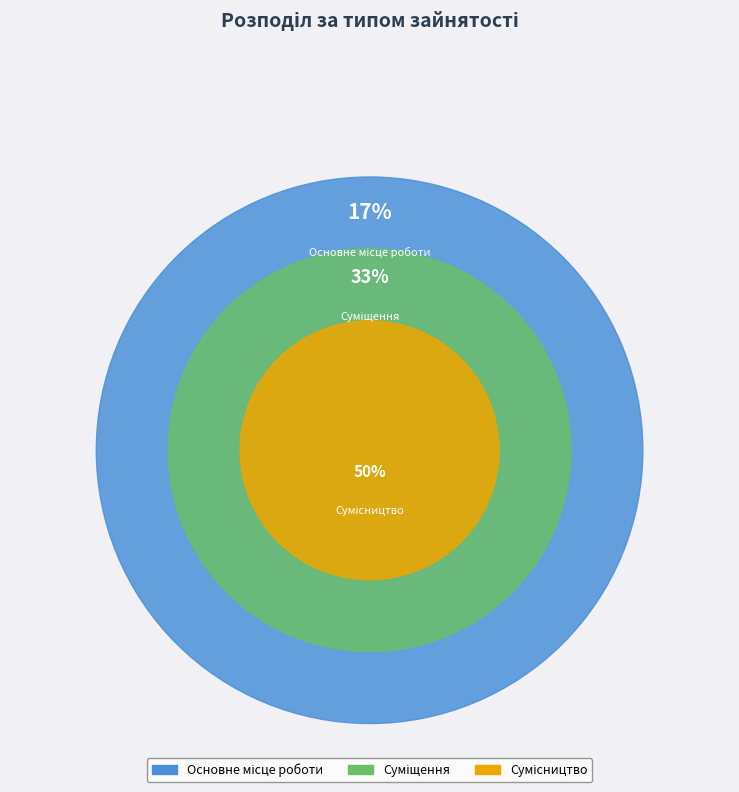

How many segments does this pie chart have?

3